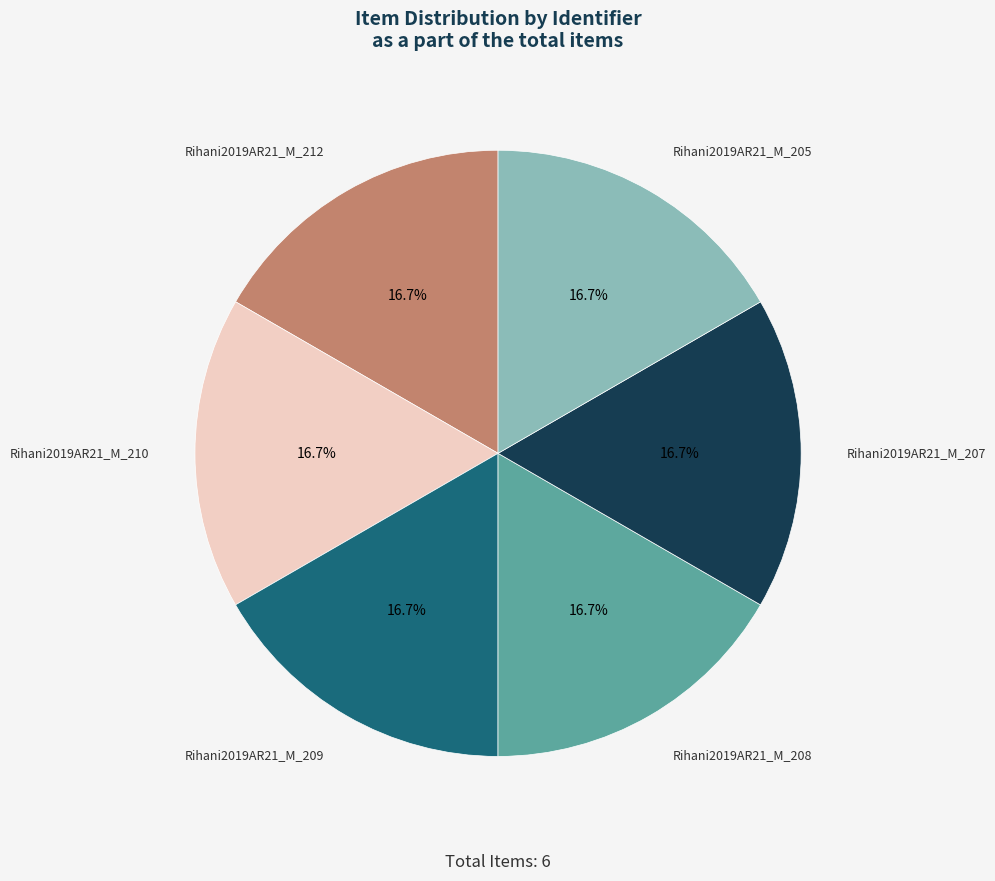

Is there a majority slice in this chart?

No